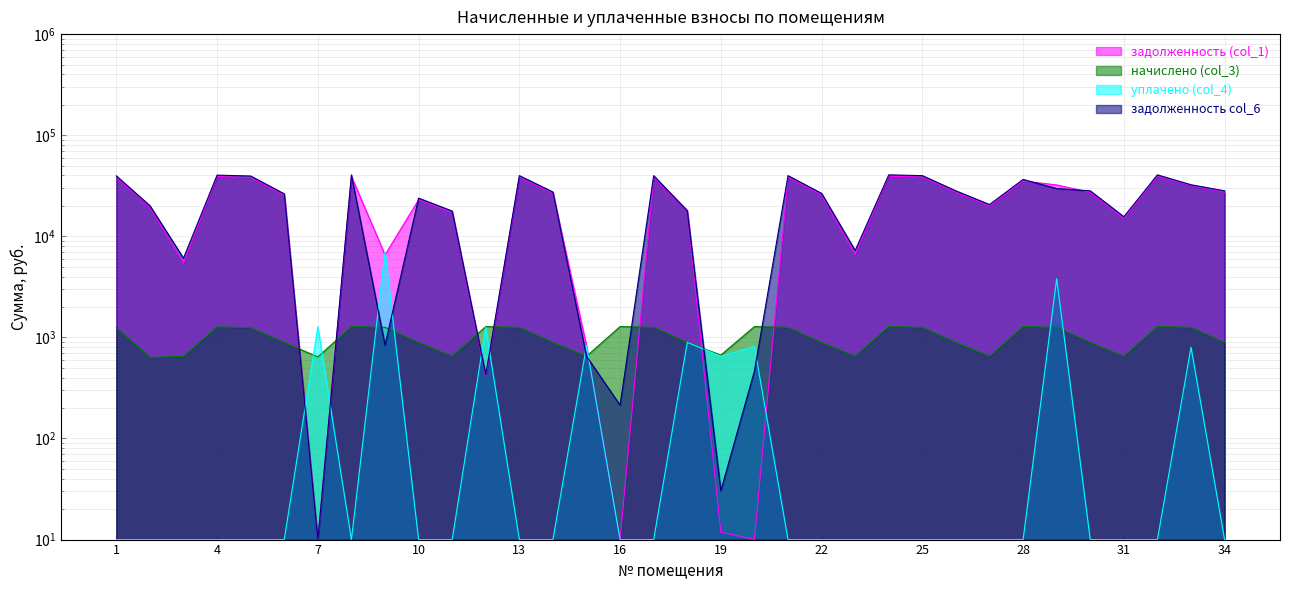

What is the difference between the maximum and minimum values in the задолженность col_6 series?

40510.4